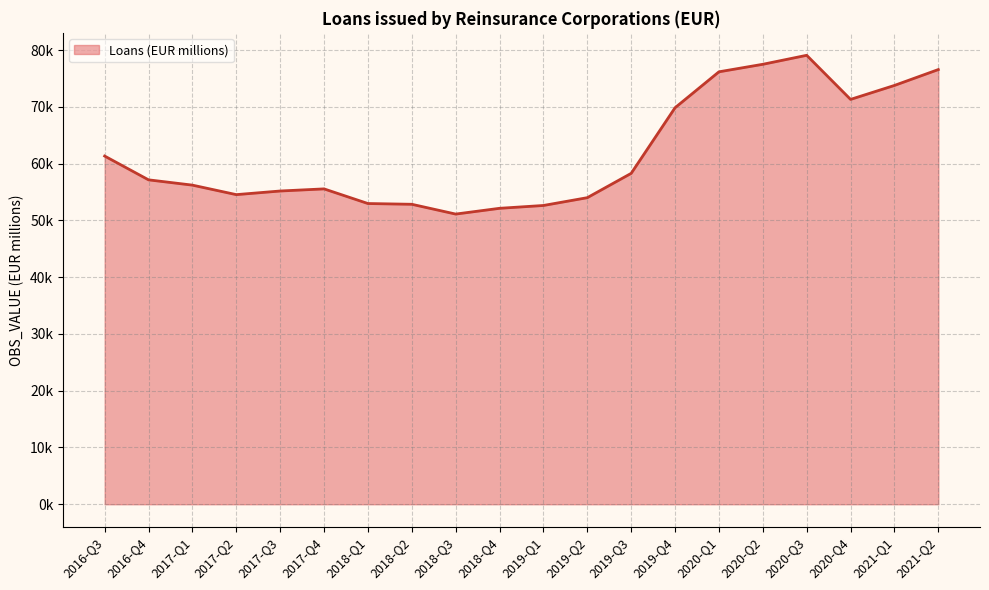

At which category does the data reach its first local peak?

2017-Q4